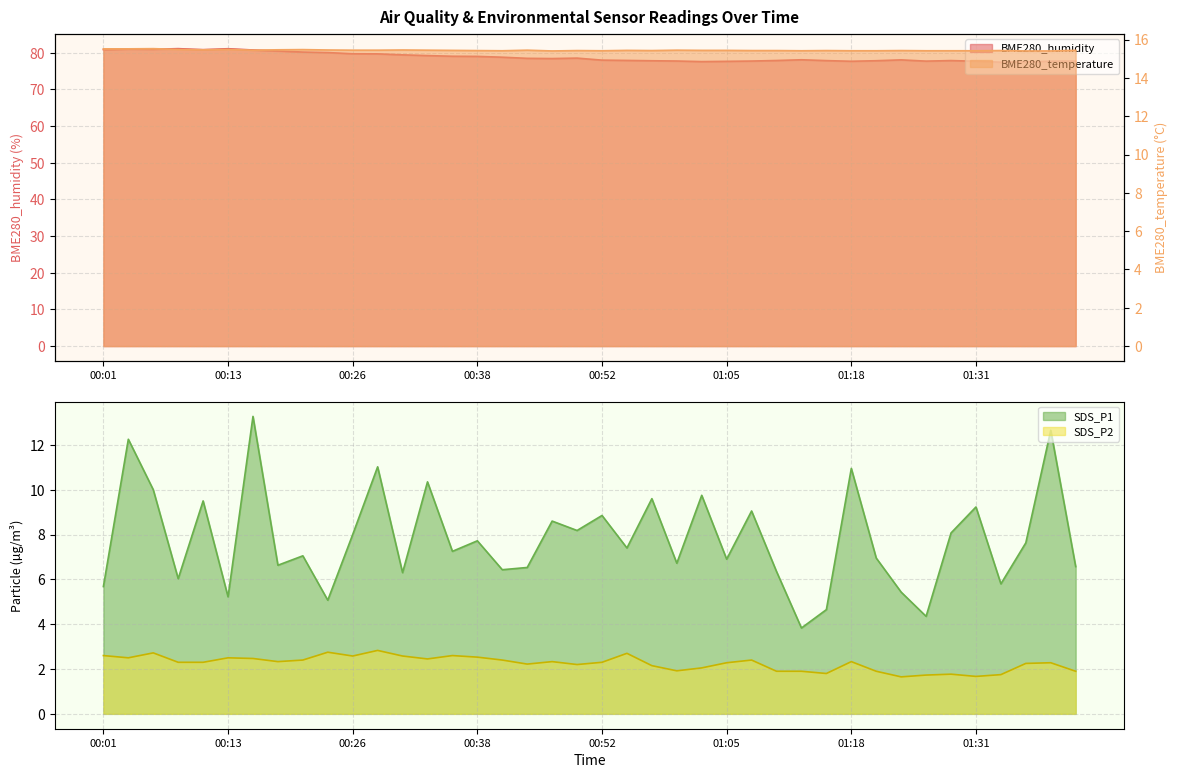

What is the difference between the BME280_humidity values at 00:13 and 00:41?

2.3